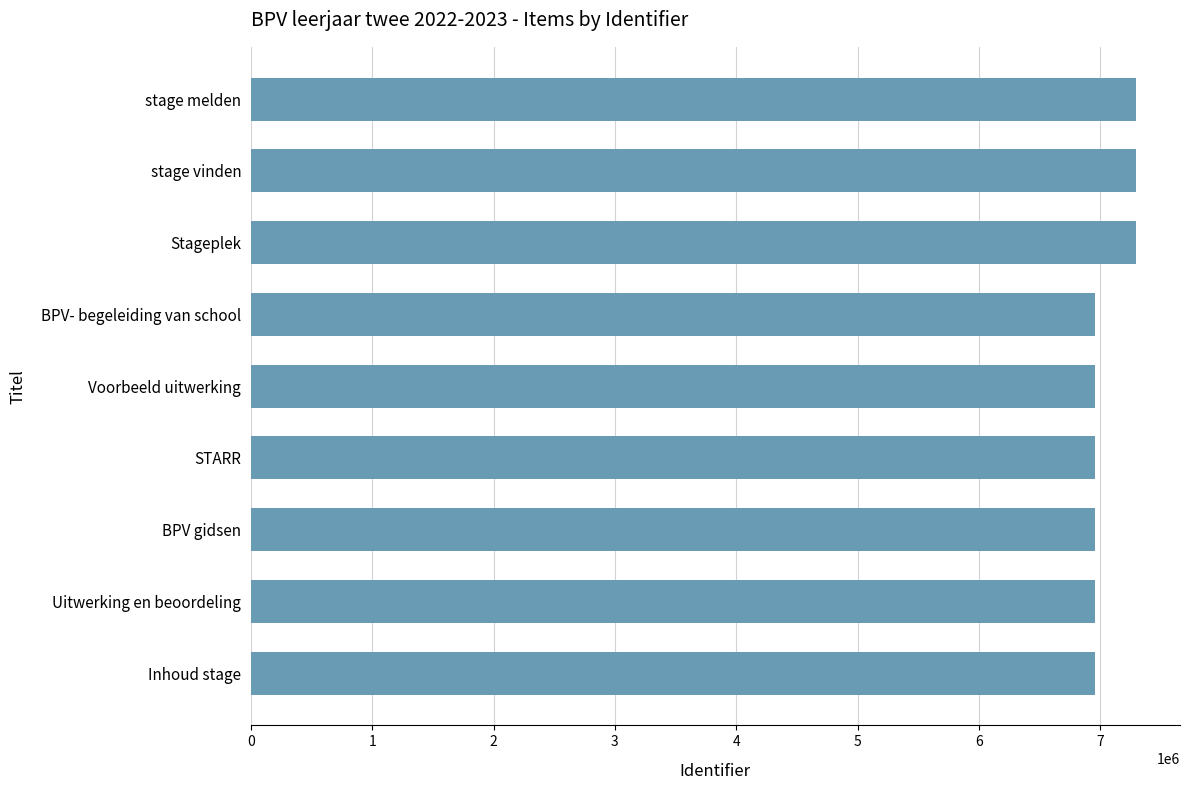

How many bars are there in total?

9